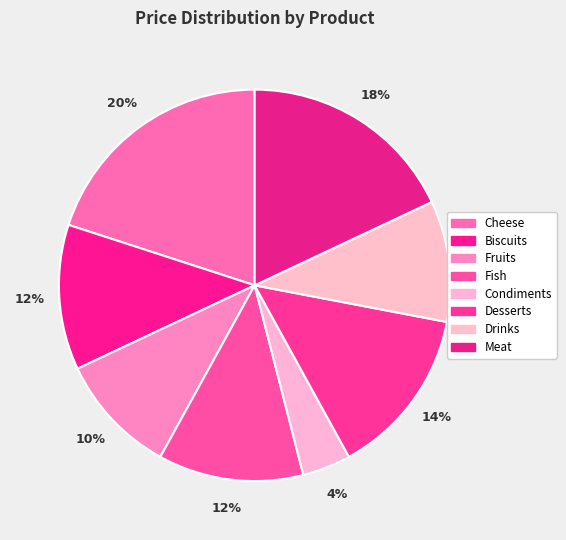

Combined, what portion of the pie is Drinks and Fish?

22.0%